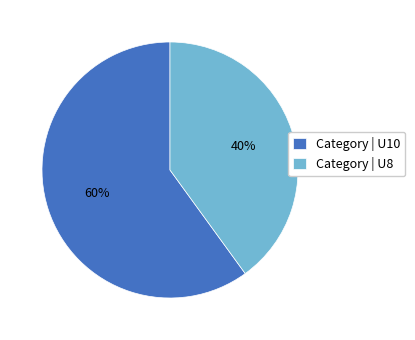

The Category | U8 slice represents 25% of the pie. True or false?

False